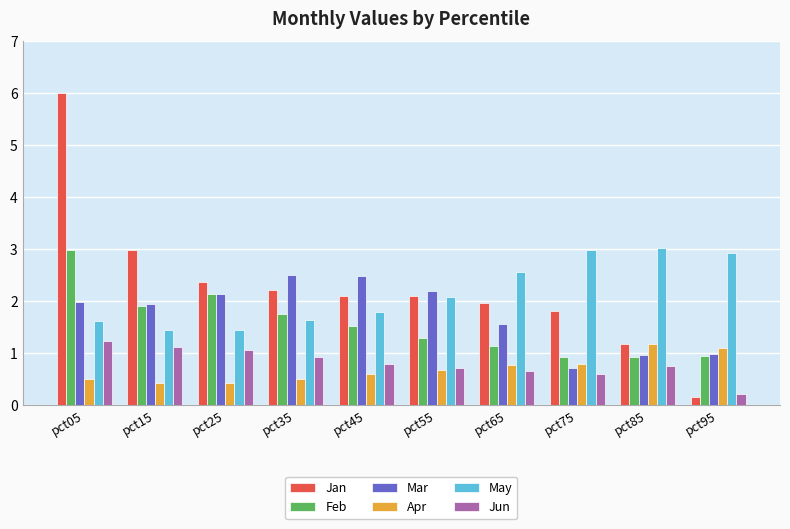

Which series has the widest spread of values?

Jan